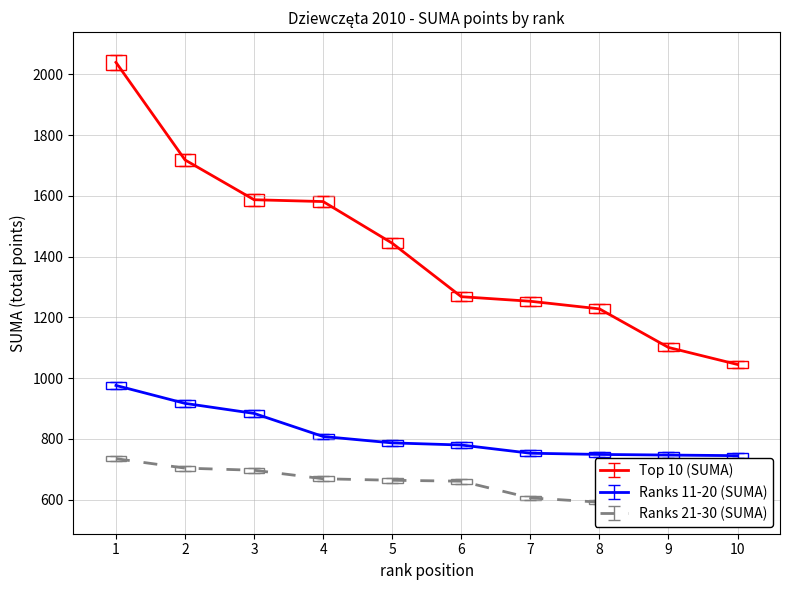

At how many categories does at least one series exceed 1589?

2